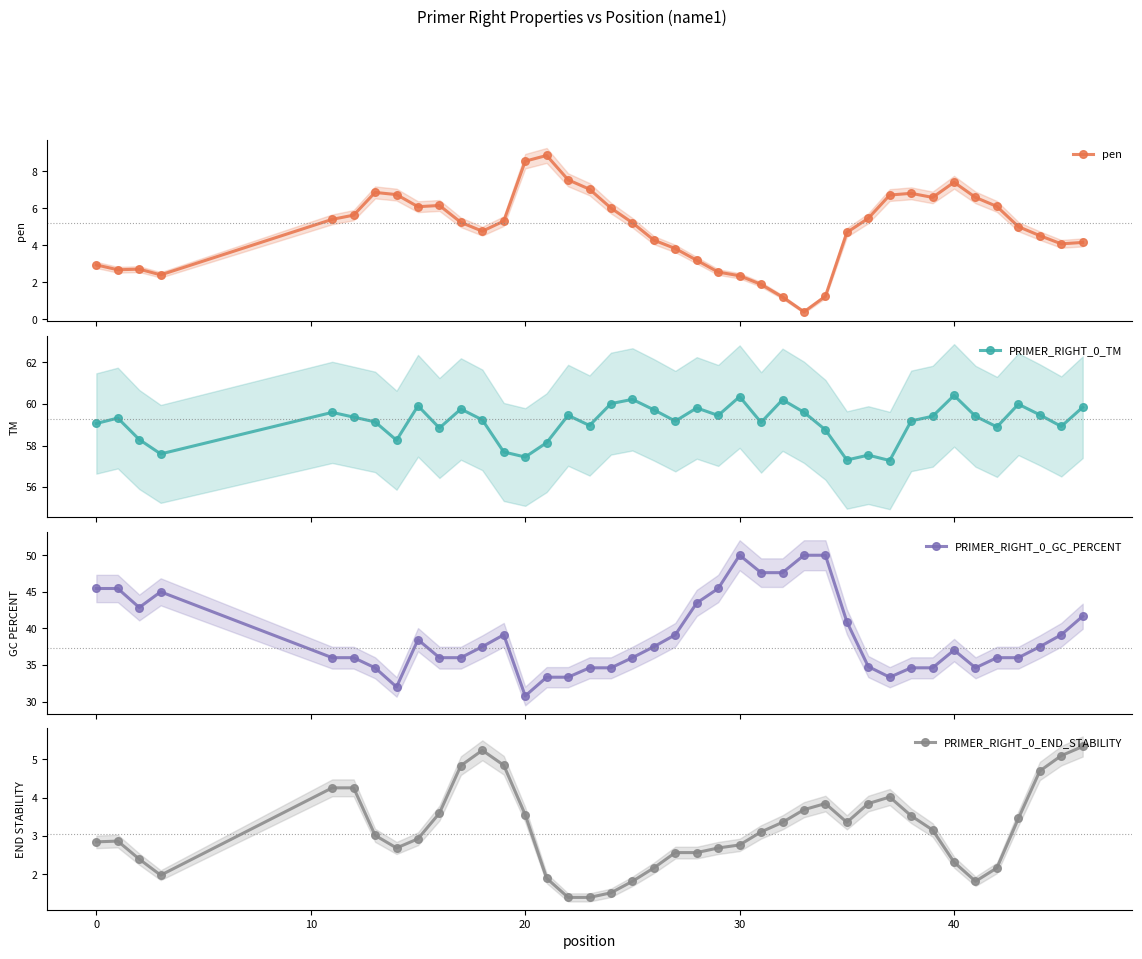

At how many categories does at least one series exceed 27?

40